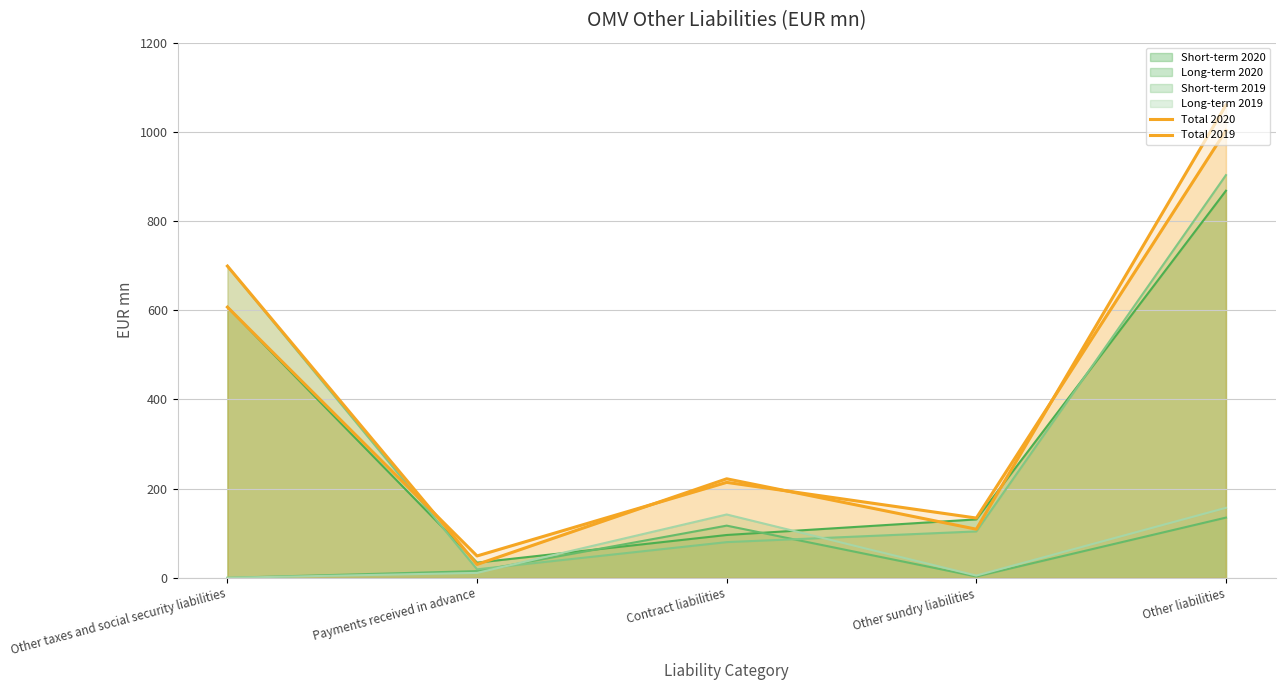

What is the difference between the Total 2019 values at Other taxes and social security liabilities and Other sundry liabilities?

590